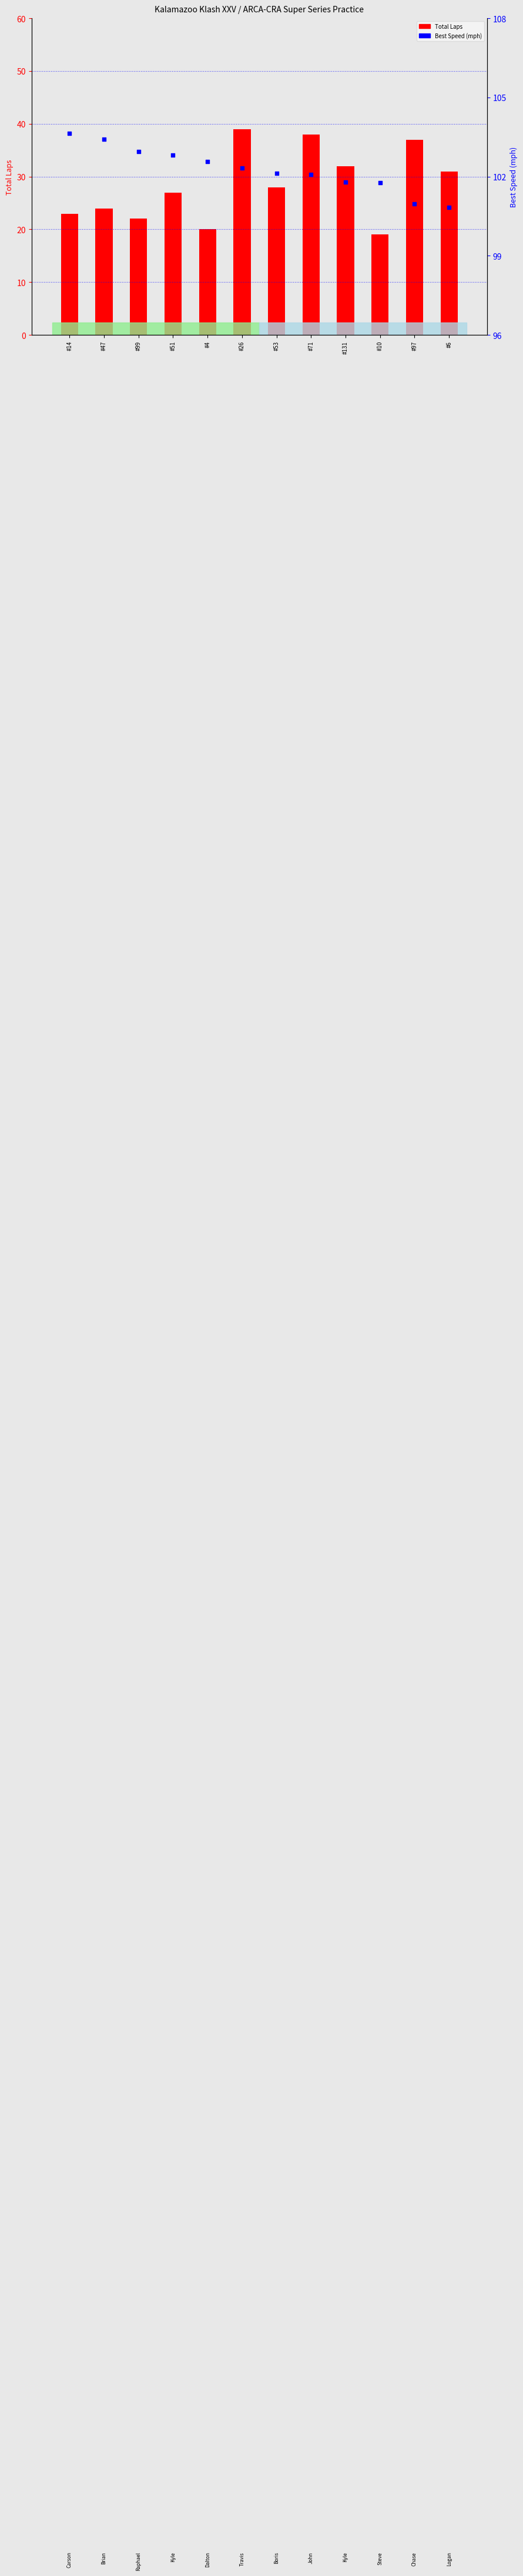

Which series contains the lowest Y value?

Total Laps